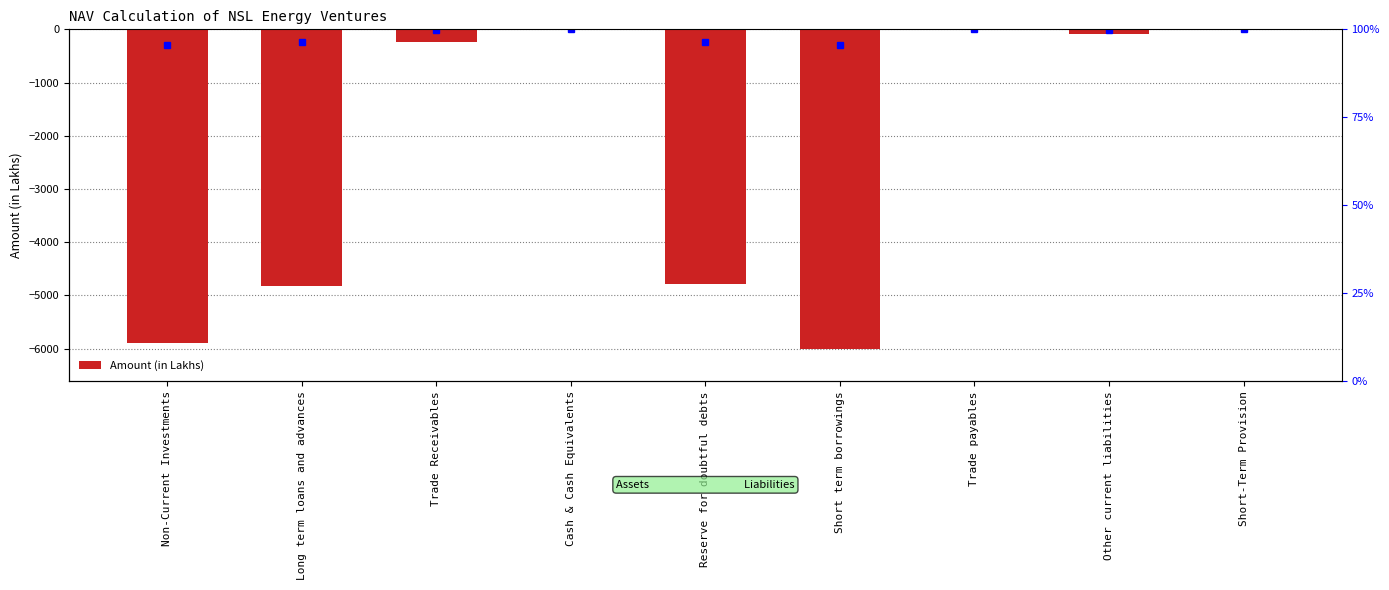

What is the value of the 5th bar from the left?

-4789.5